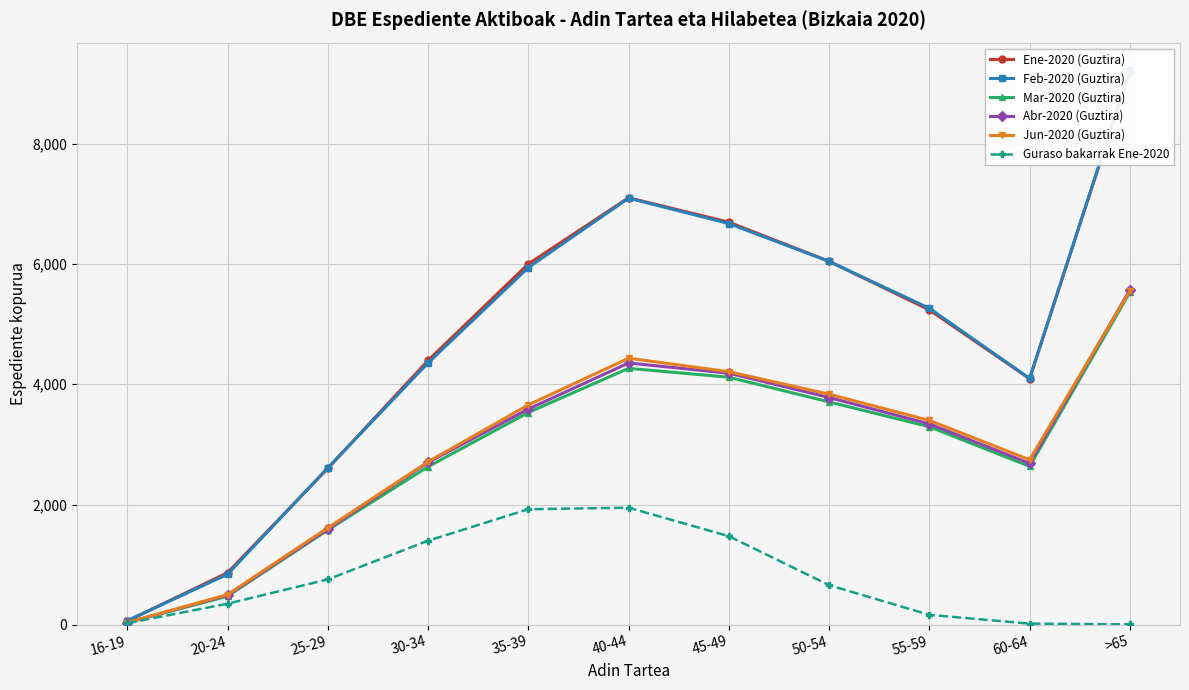

How many interior local peaks does the Feb-2020 (Guztira) series have?

1